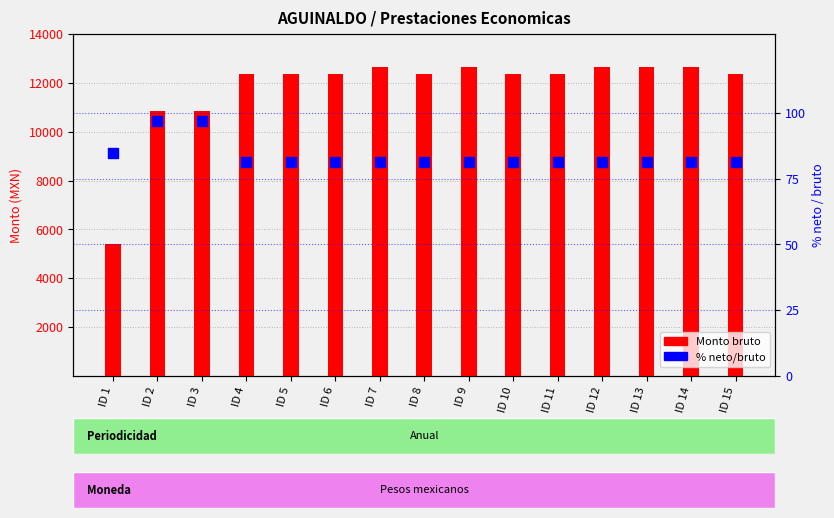

At how many categories does at least one series exceed 6261?

14